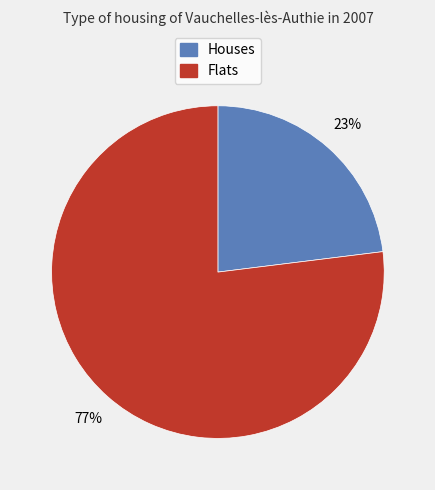

Does any single category account for the majority?

Yes